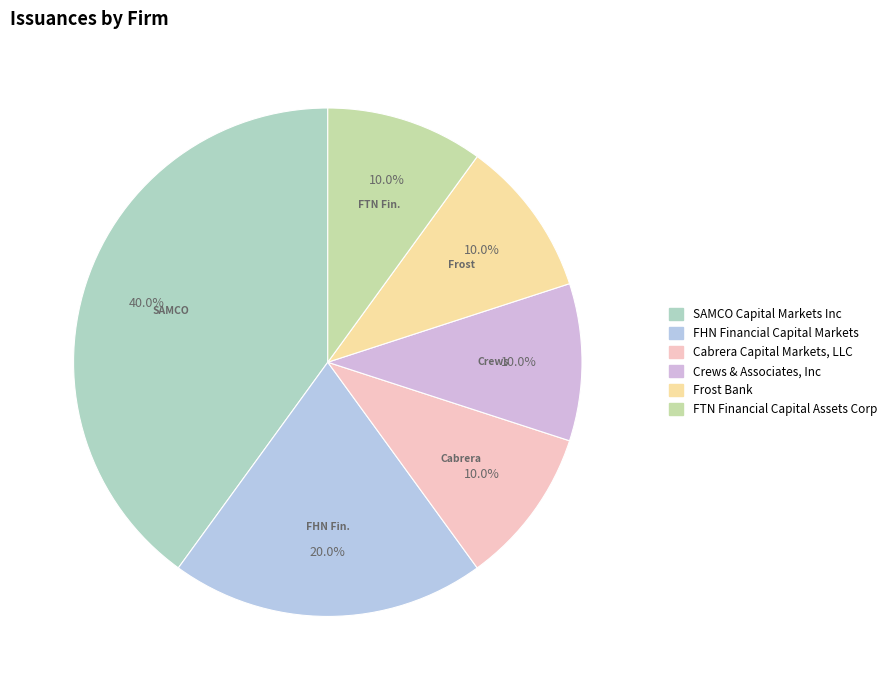

Which category has the biggest portion of the pie?

SAMCO Capital Markets Inc